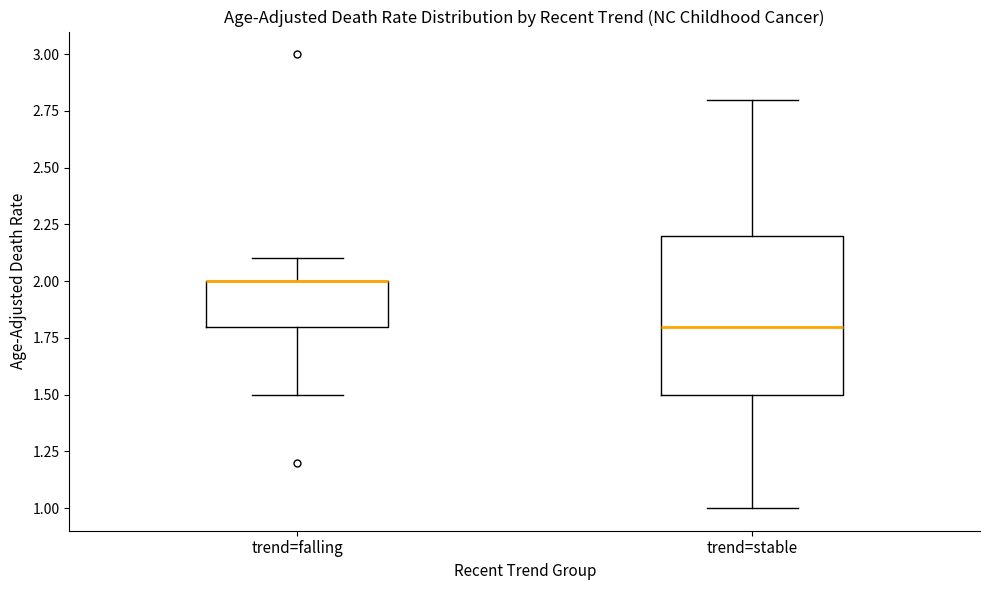

Reading left to right, read every box against the y-axis: the position of its median line, the range the box covers, and the ends of its whiskers. The values are not printed on the chart, so give them approximately, as read against the axis.

trend=falling: median 2.0 (drawn on the box's upper edge), box 1.8 to 2.0, whiskers 1.5 to 2.1
trend=stable: median 1.8, box 1.5 to 2.2, whiskers 1.0 to 2.8